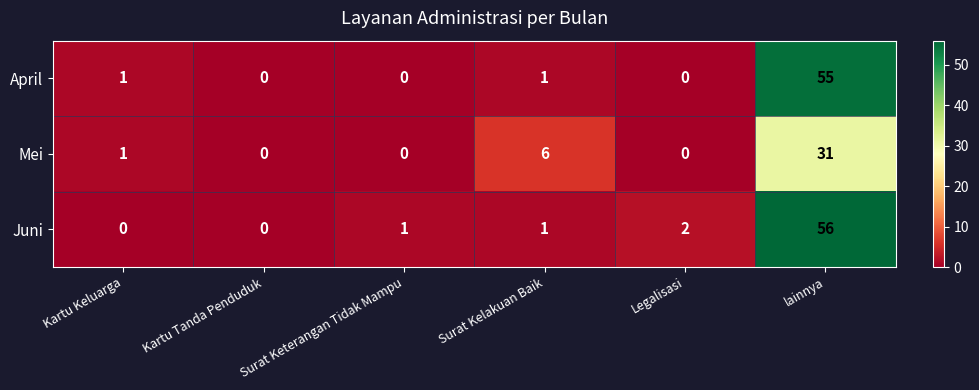

Rank the series by their maximum value, from lowest to highest.

Mei, April, Juni